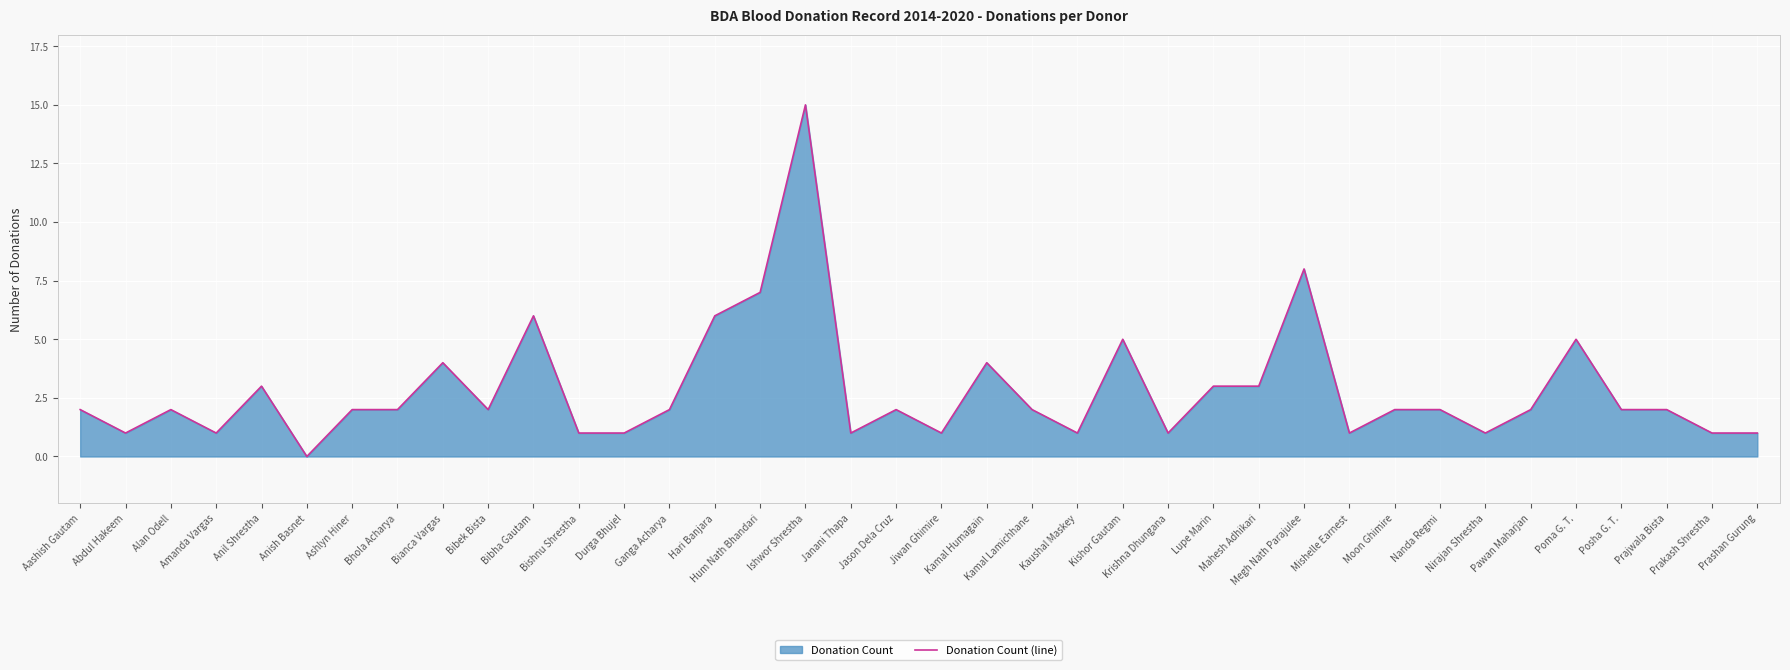

Which has a higher value, Durga Bhujel or Nirajan Shrestha?

Durga Bhujel